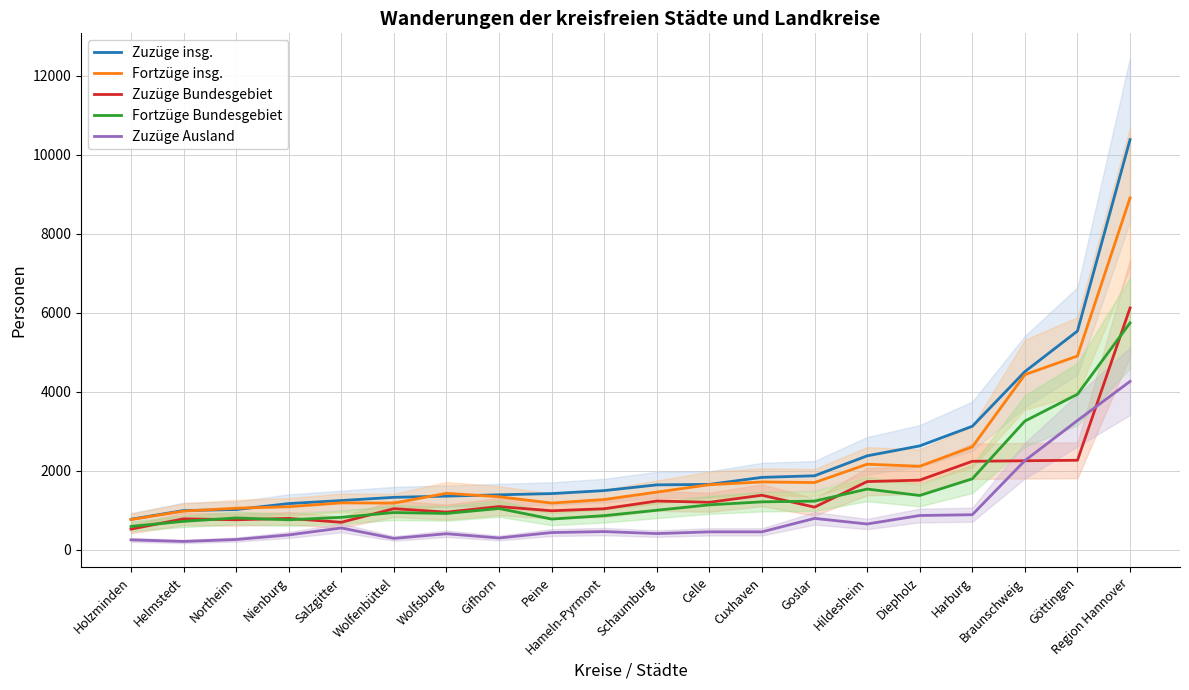

What is the average value of the Zuzüge Ausland series?

892